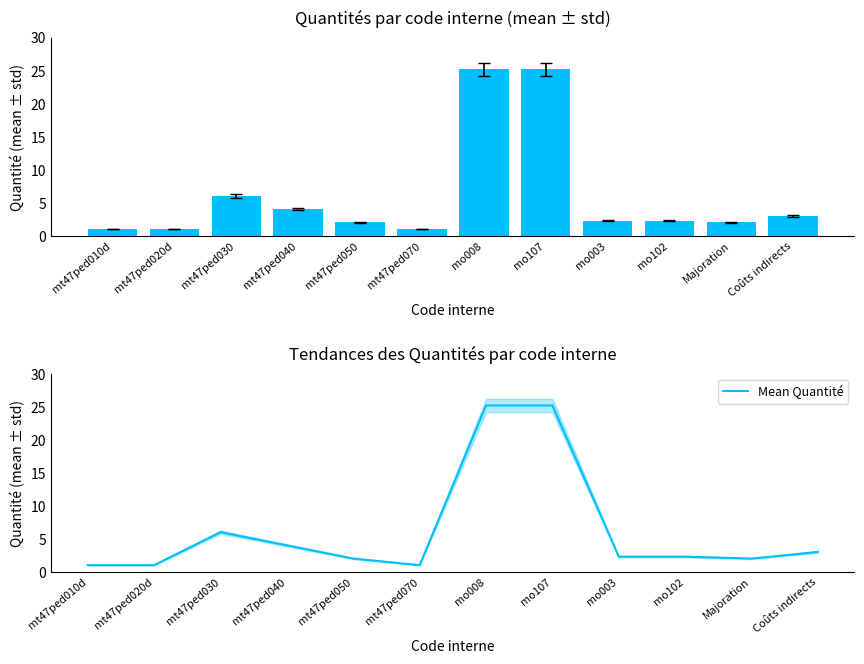

Between mt47ped010d and mo008, which series saw the biggest shift?

Quantité